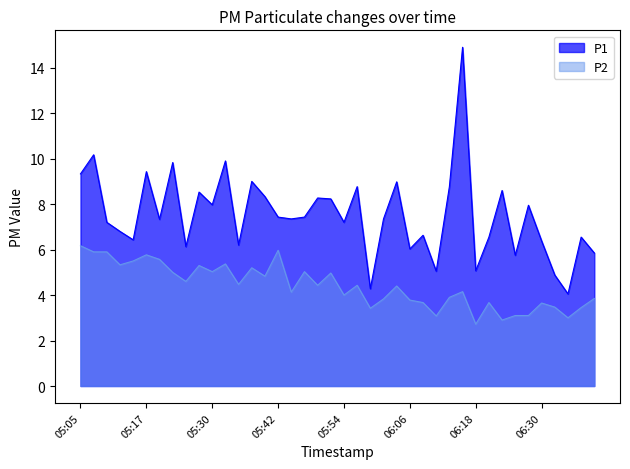

Reading right to left, extract all data points from this chart.

P1: 06:40=5.8	06:38=6.5	06:35=4.0	06:33=4.9	06:30=6.4	06:28=8.0	06:25=5.8	06:23=8.6	06:21=6.5	06:18=5.1	06:16=14.9	06:13=8.8	06:11=5.0	06:08=6.6	06:06=6.0	06:04=9.0	06:01=7.3	05:59=4.3	05:56=8.8	05:54=7.2	05:51=8.2	05:49=8.3	05:47=7.4	05:44=7.3	05:42=7.4	05:39=8.3	05:37=9.0	05:34=6.2	05:32=9.9	05:30=8.0	05:27=8.5	05:25=6.1	05:22=9.8	05:20=7.3	05:17=9.4	05:15=6.4	05:13=6.8	05:10=7.2	05:08=10.2	05:05=9.3
P2: 06:40=3.9	06:38=3.5	06:35=3.0	06:33=3.5	06:30=3.6	06:28=3.1	06:25=3.1	06:23=2.9	06:21=3.7	06:18=2.7	06:16=4.2	06:13=3.9	06:11=3.1	06:08=3.7	06:06=3.8	06:04=4.4	06:01=3.8	05:59=3.4	05:56=4.4	05:54=4.0	05:51=5.0	05:49=4.4	05:47=5.0	05:44=4.1	05:42=6.0	05:39=4.8	05:37=5.2	05:34=4.5	05:32=5.4	05:30=5.0	05:27=5.3	05:25=4.6	05:22=5.0	05:20=5.6	05:17=5.8	05:15=5.5	05:13=5.3	05:10=5.9	05:08=5.9	05:05=6.2